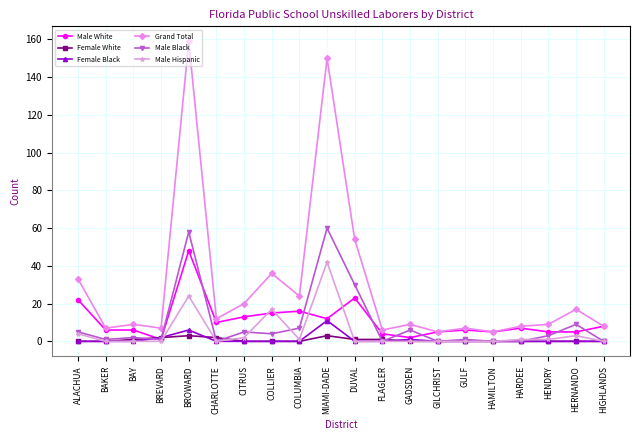

What is the sum of all Female White values?

13